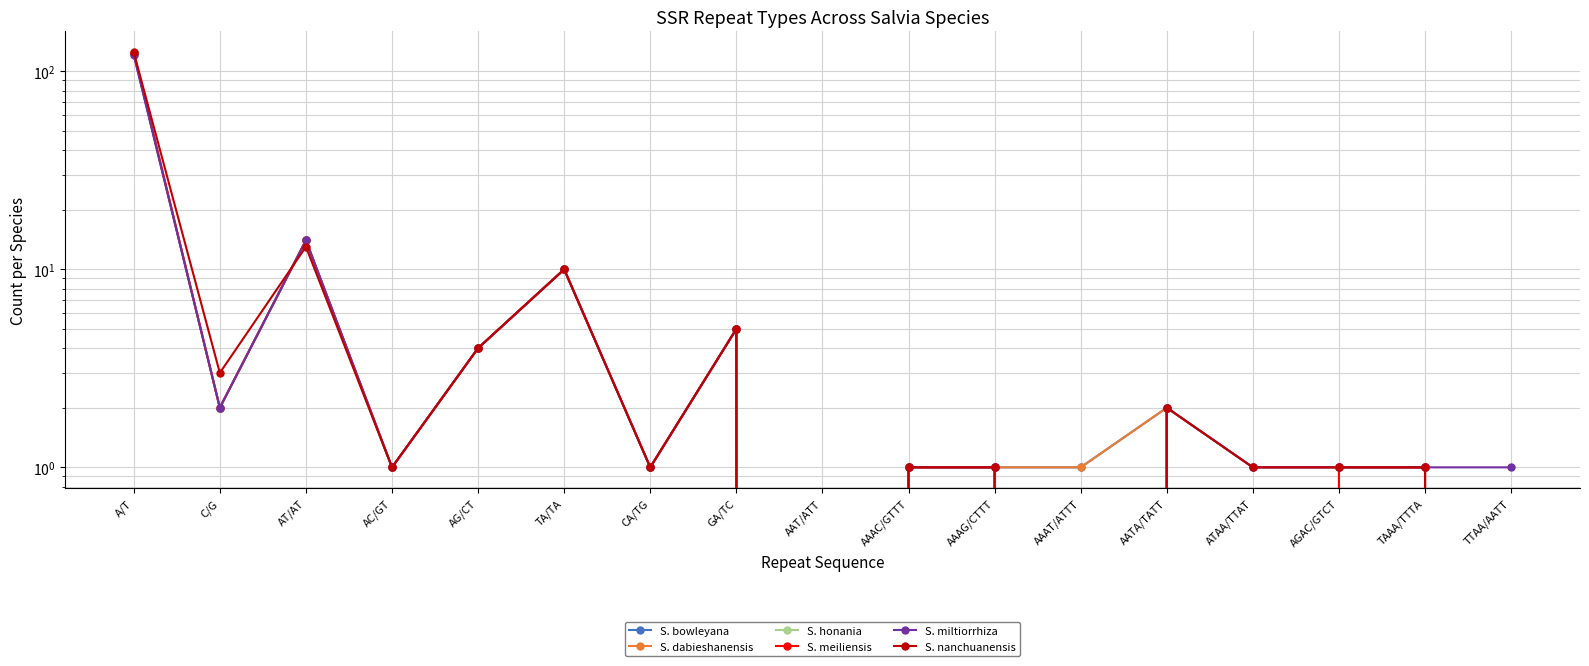

What is the difference between the second highest and second lowest values in the S. nanchuanensis series?

13